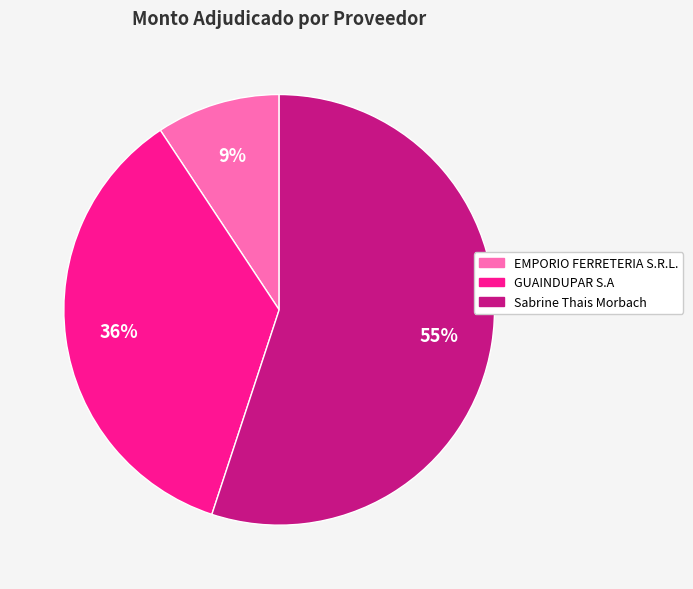

How many slices are in this pie chart?

3